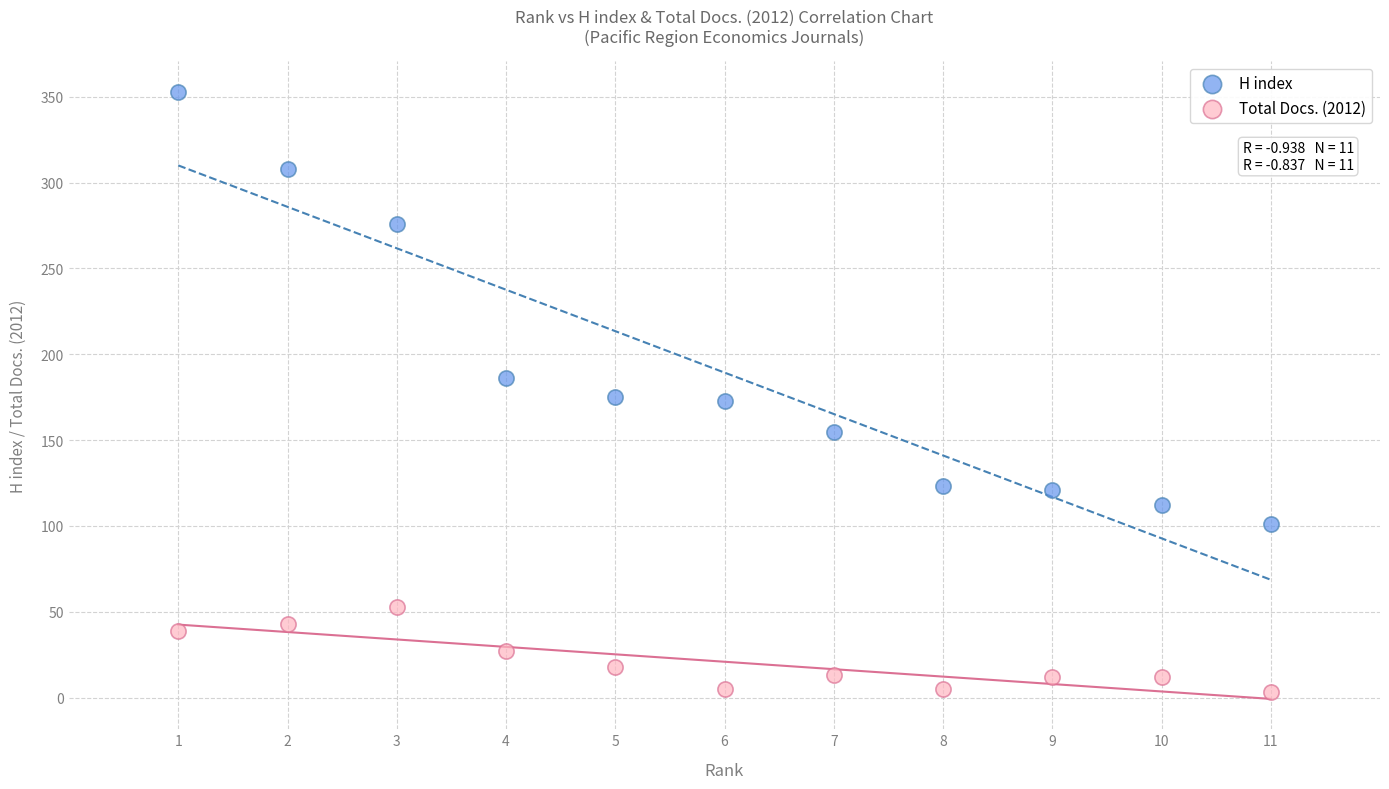

Which series has the largest Y range (max minus min)?

H index